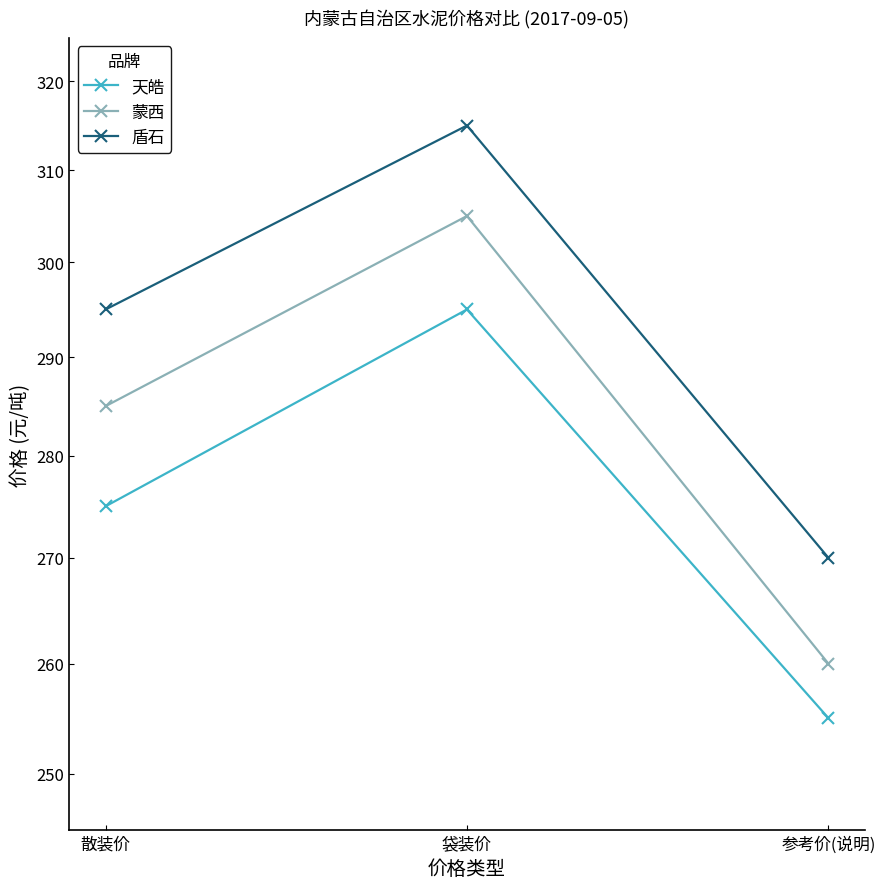

What is the difference between the highest and lowest values at 参考价(说明)?

15